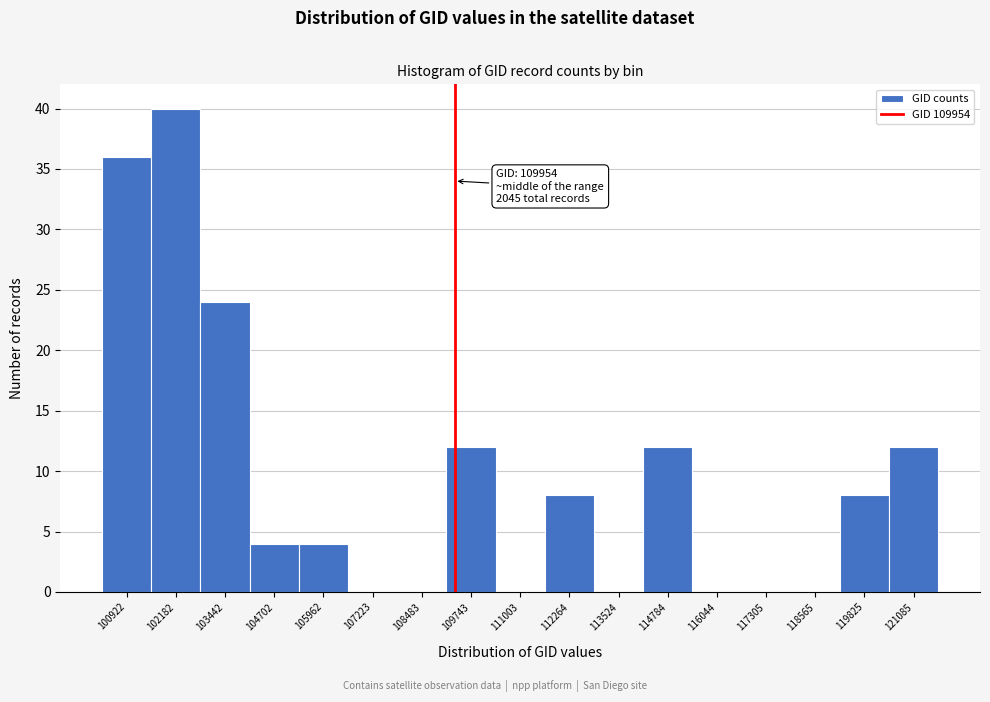

Reading left to right, what are all the values shown in this chart?

100922=36	102182=40	103442=24	104702=4	105962=4	107223=0	108483=0	109743=12	111003=0	112264=8	113524=0	114784=12	116044=0	117305=0	118565=0	119825=8	121085=12